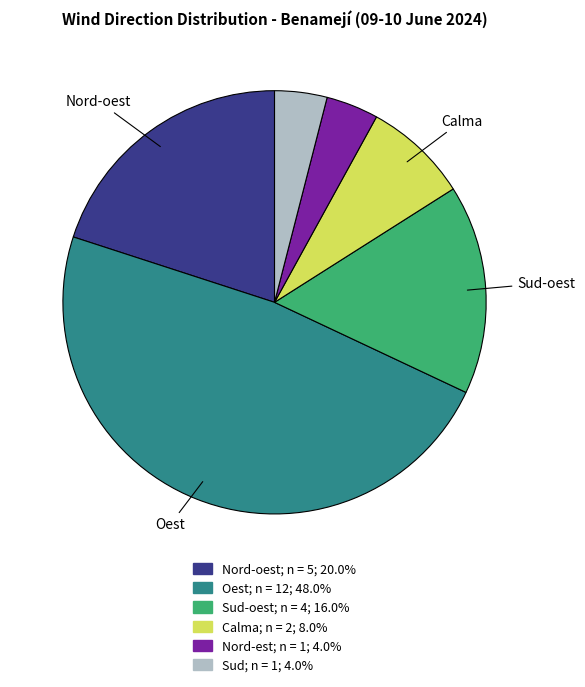

Is there a majority slice in this chart?

No